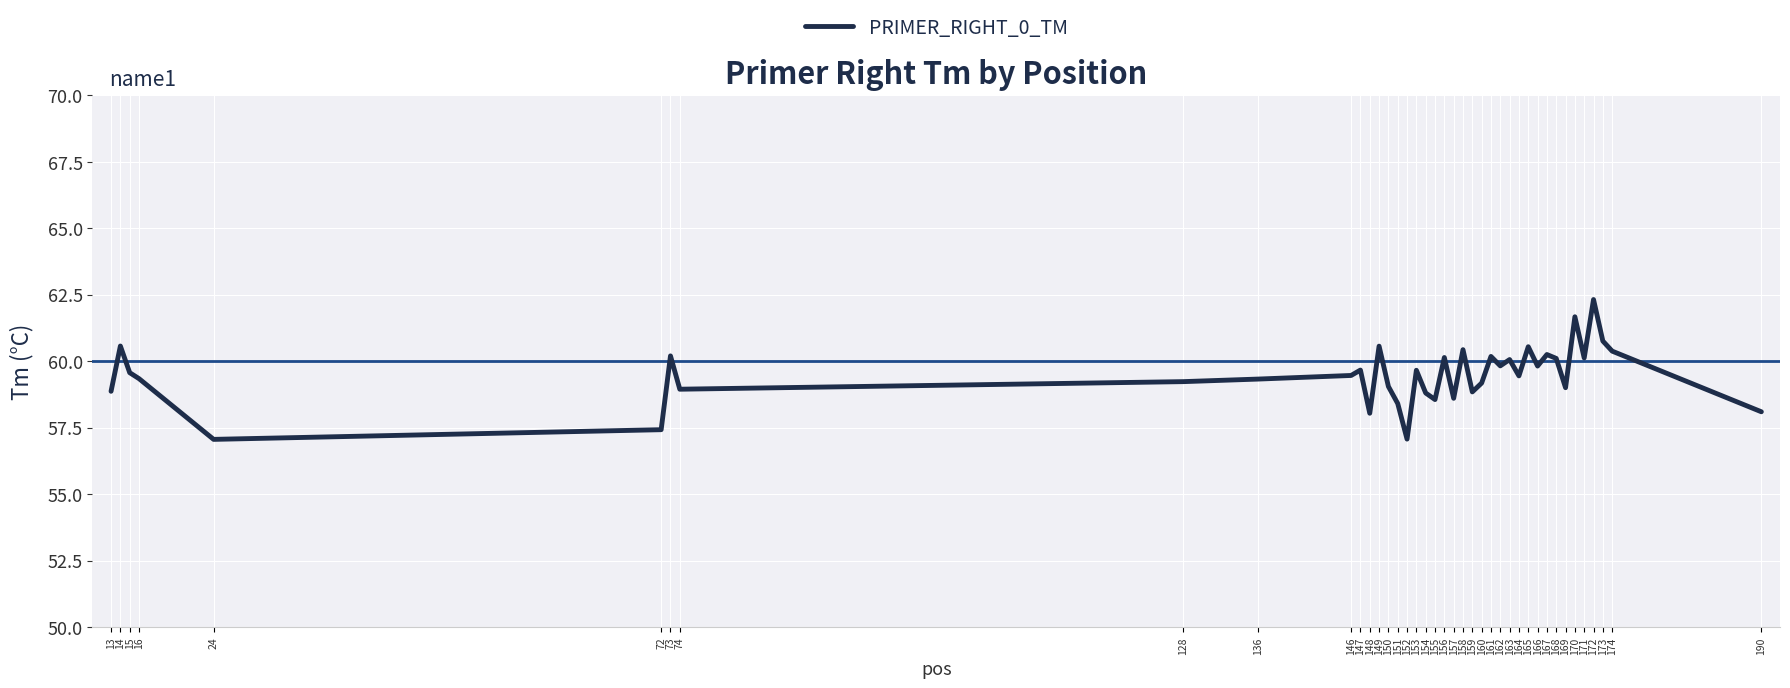

Is it true that the value at 73 is 19.4?

False